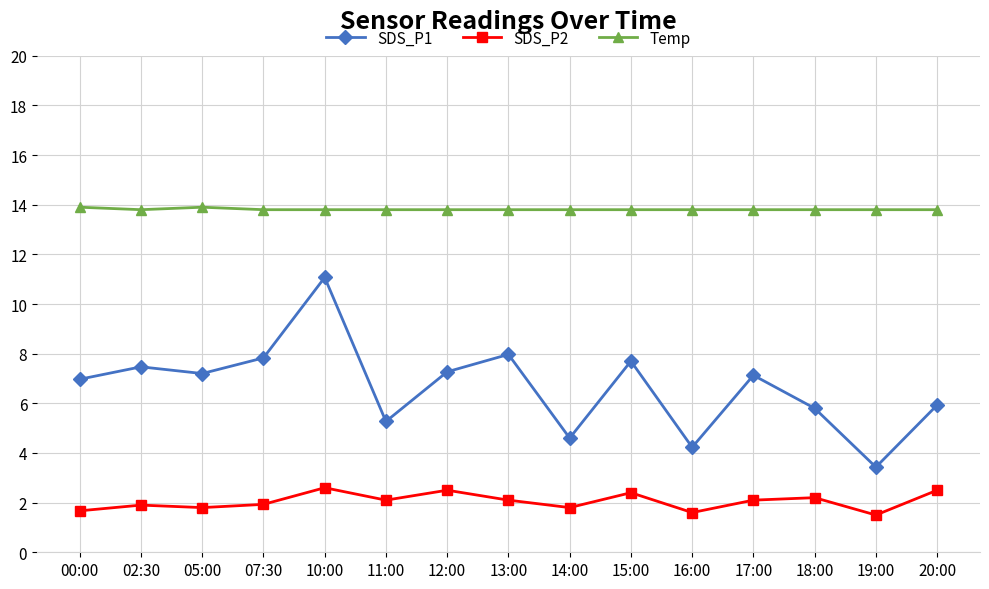

What is the smallest value displayed?

1.5